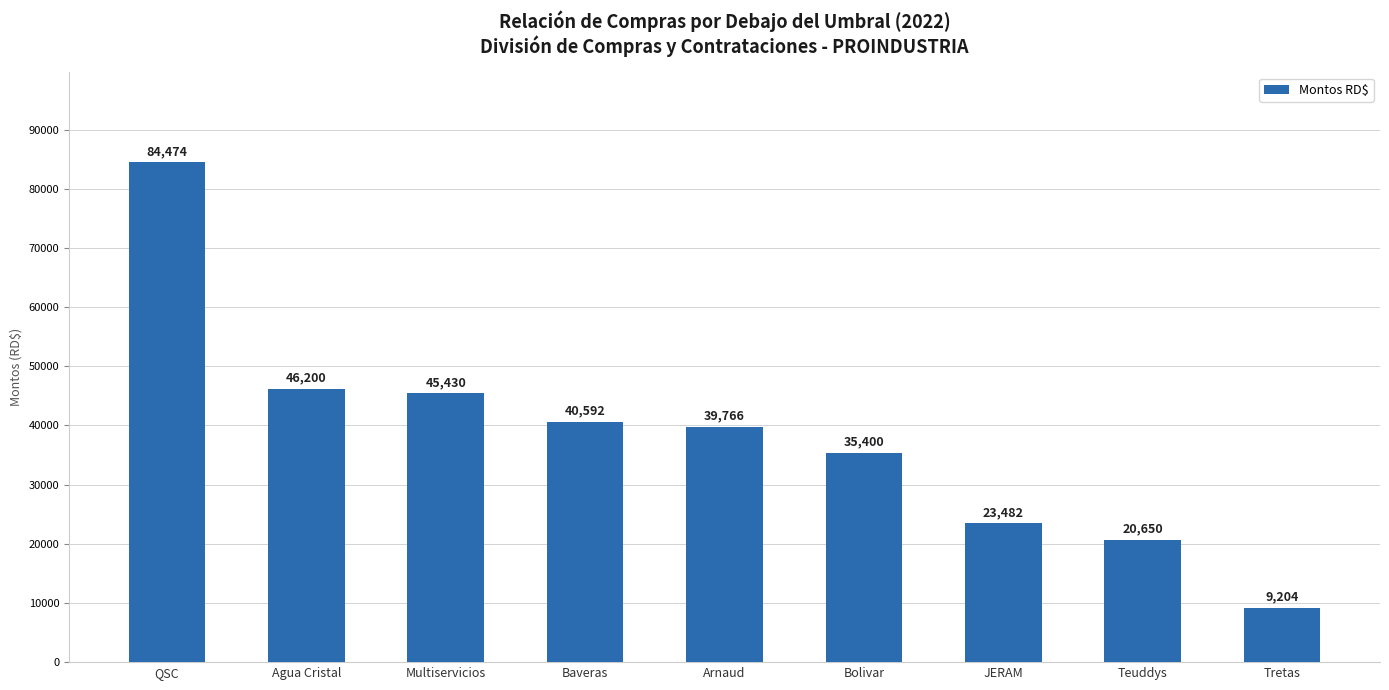

What is the difference between the maximum and second lowest values?

63824